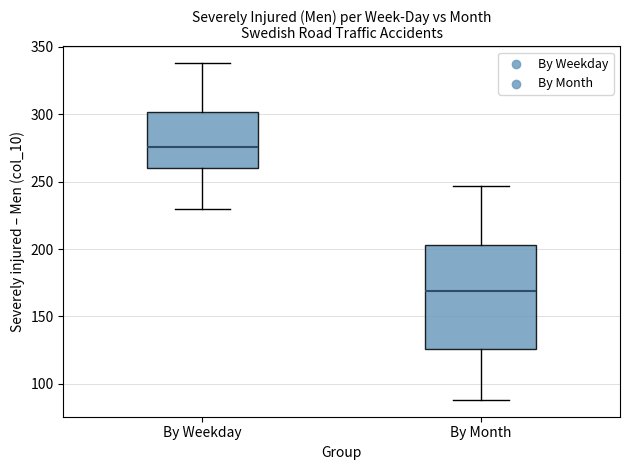

Which box is the tallest, from its lower edge to its upper edge?

By Month